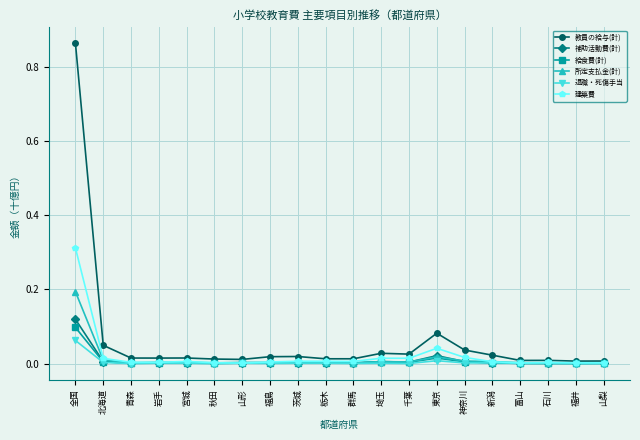

What position from the left is 福井?

19